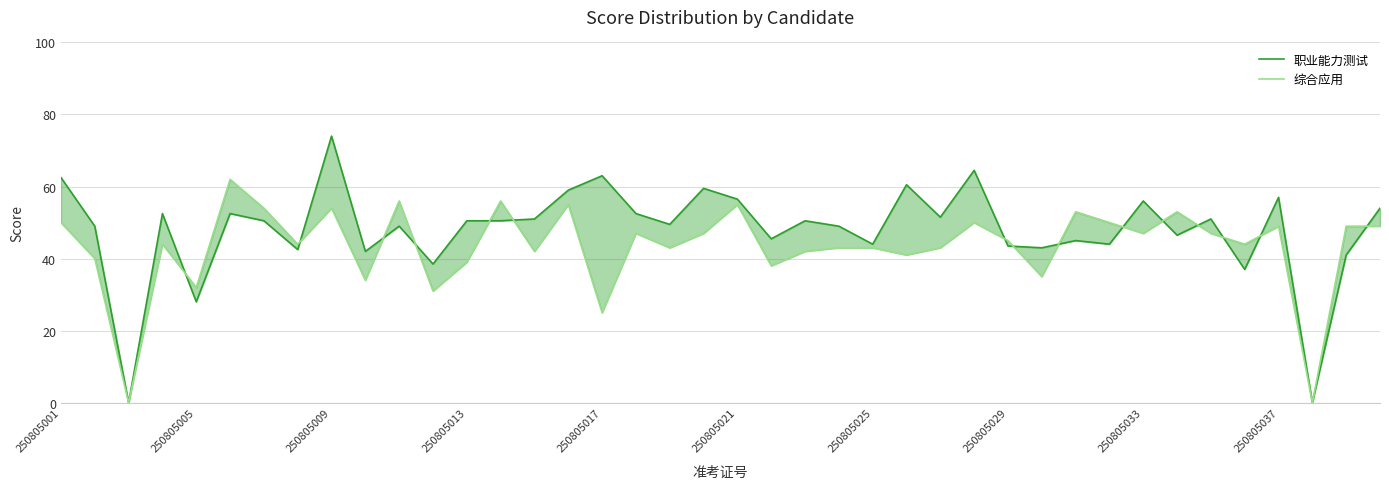

Reading right to left, list all the values displayed in this chart.

职业能力测试: 54.0	41.0	0.0	57.0	37.0	51.0	46.5	56.0	44.0	45.0	43.0	43.5	64.5	51.5	60.5	44.0	49.0	50.5	45.5	56.5	59.5	49.5	52.5	63.0	59.0	51.0	50.5	50.5	38.5	49.0	42.0	74.0	42.5	50.5	52.5	28.0	52.5	0.0	49.0	62.5
综合应用: 49.0	49.0	0.0	49.0	44.0	47.0	53.0	47.0	50.0	53.0	35.0	45.0	50.0	43.0	41.0	43.0	43.0	42.0	38.0	55.0	47.0	43.0	47.0	25.0	55.0	42.0	56.0	39.0	31.0	56.0	34.0	54.0	44.0	54.0	62.0	32.0	44.0	0.0	40.0	50.0